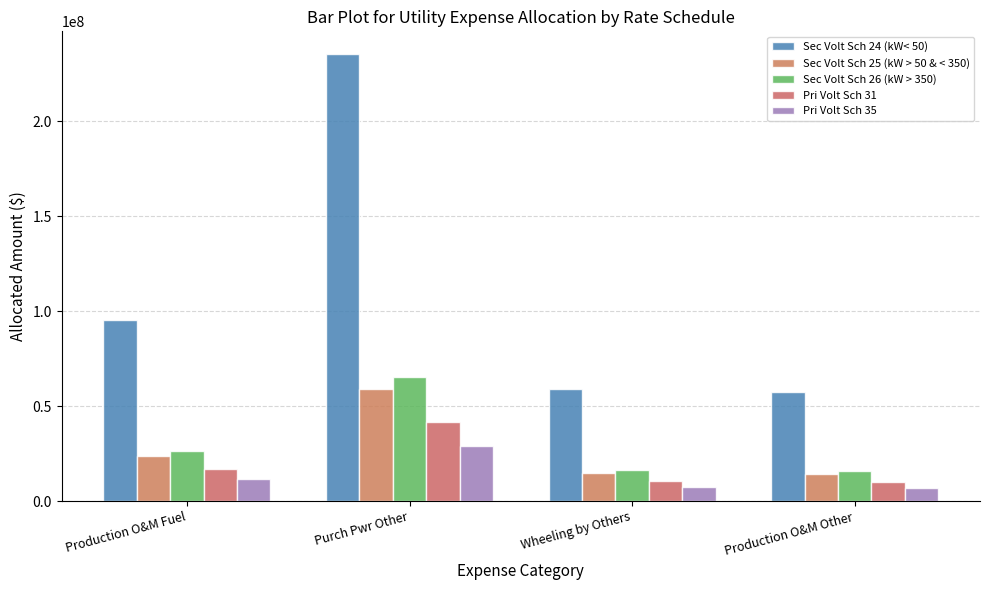

Count the number of categories in the chart.

4